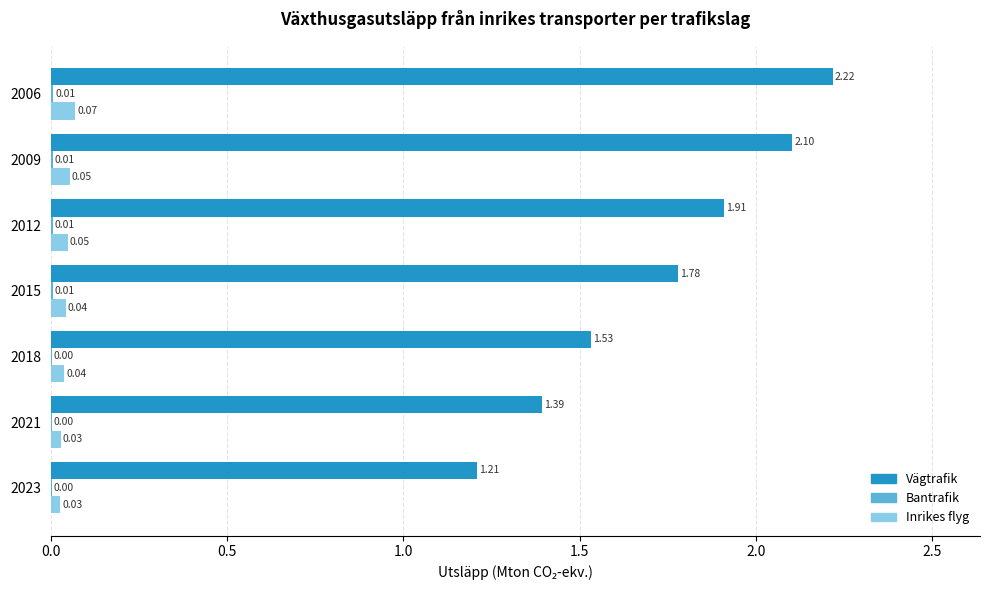

At which category is the sum across all series the highest?

2006